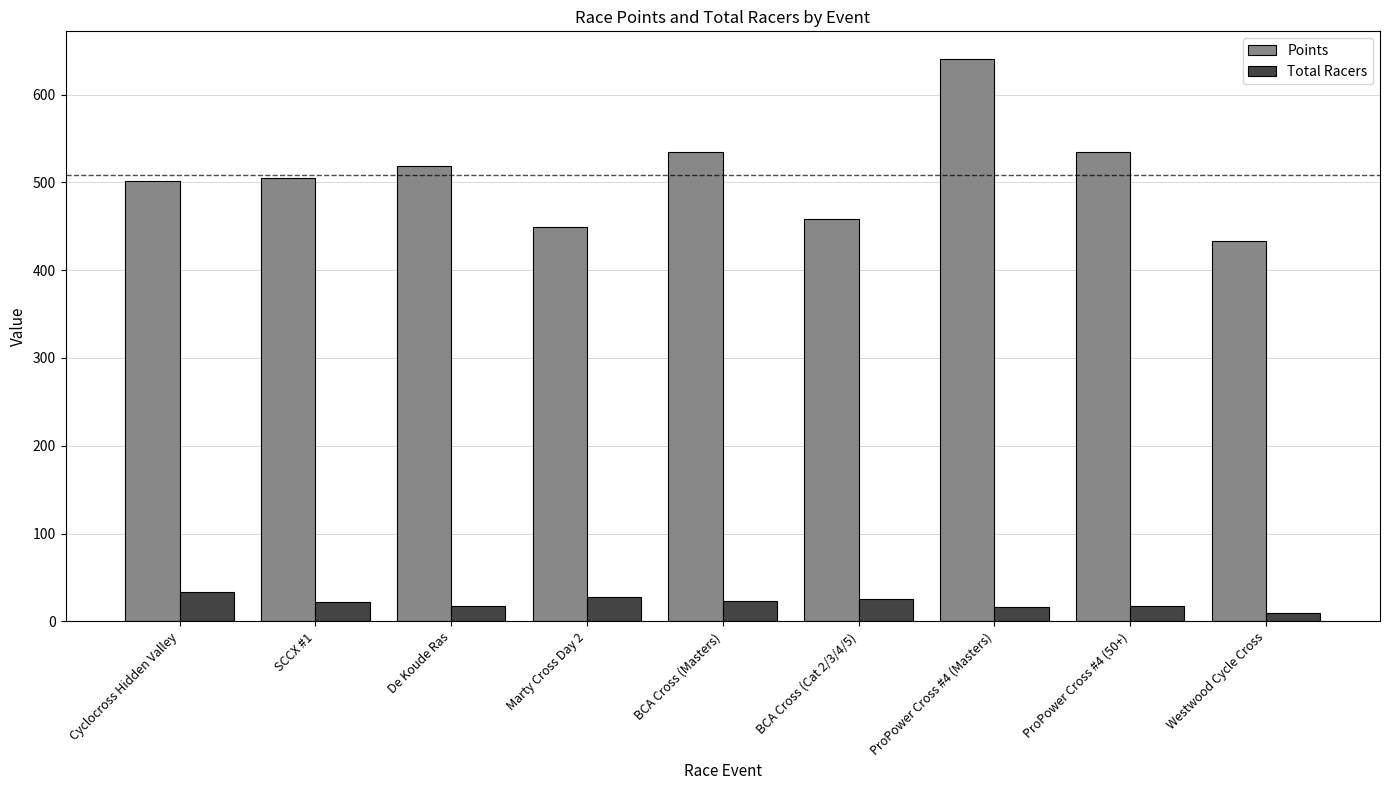

Rank the series at BCA Cross (Masters) from lowest to highest value.

Total Racers, Points